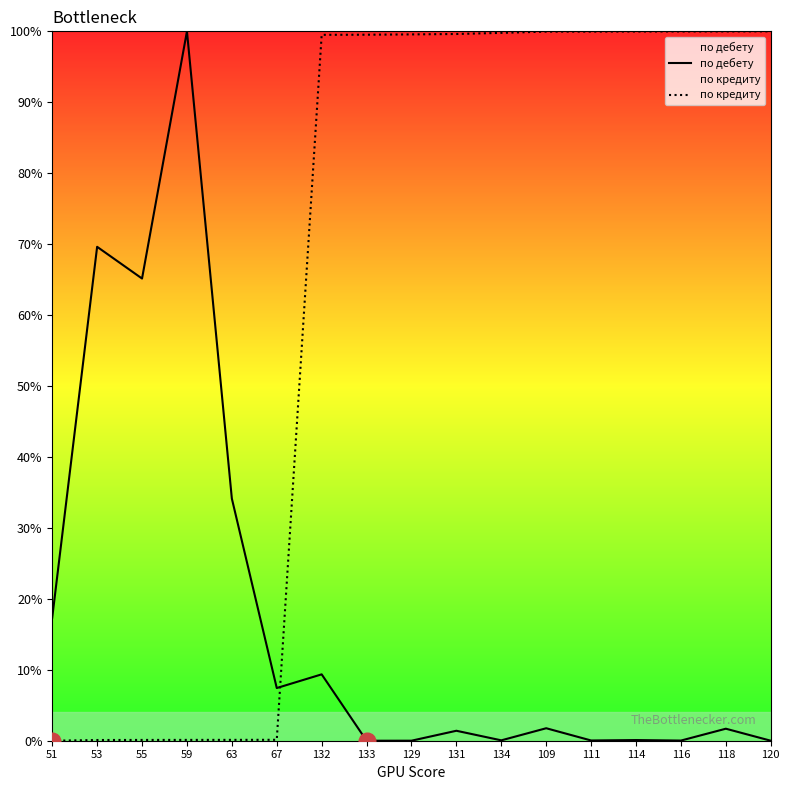

True or false: по дебету and по кредиту cross at least once.

True